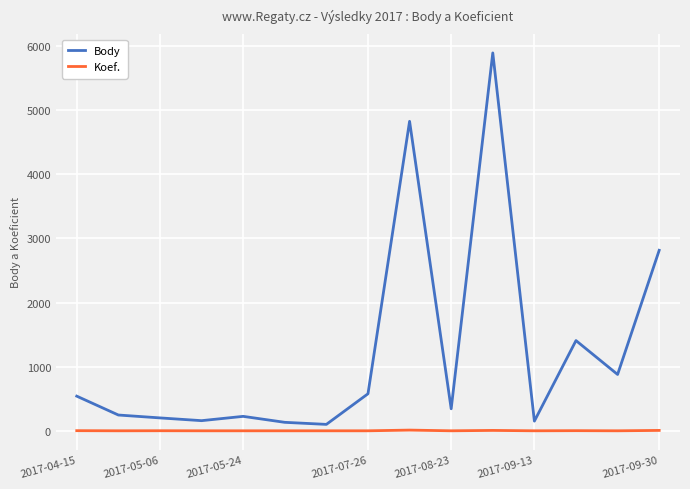

What is the maximum value for Body?

5890